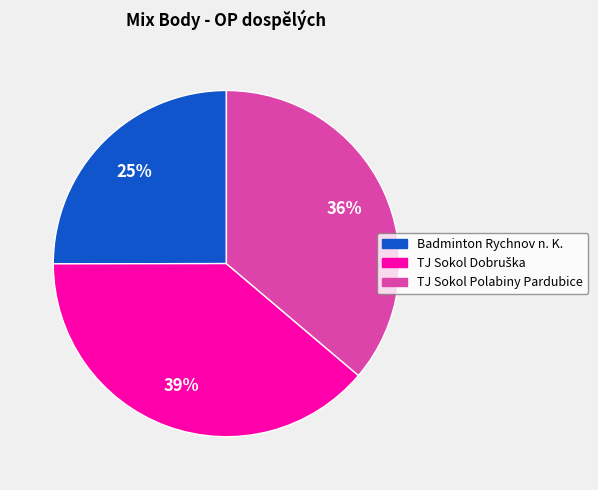

Is there any slice that represents more than half of the pie?

No